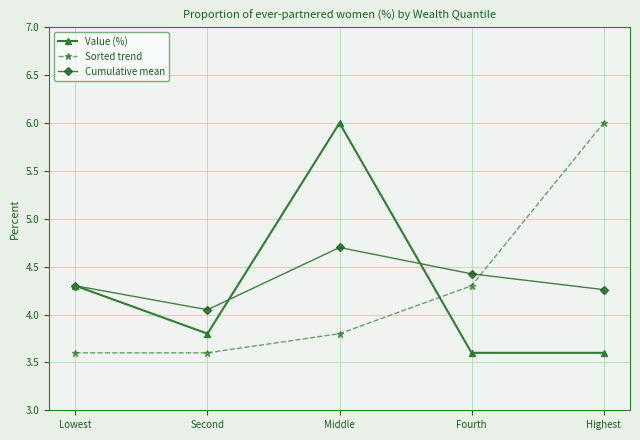

What position from the right is Lowest?

5